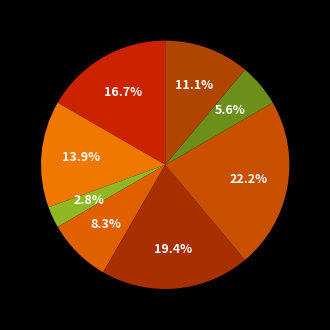

Does any single category account for the majority?

No